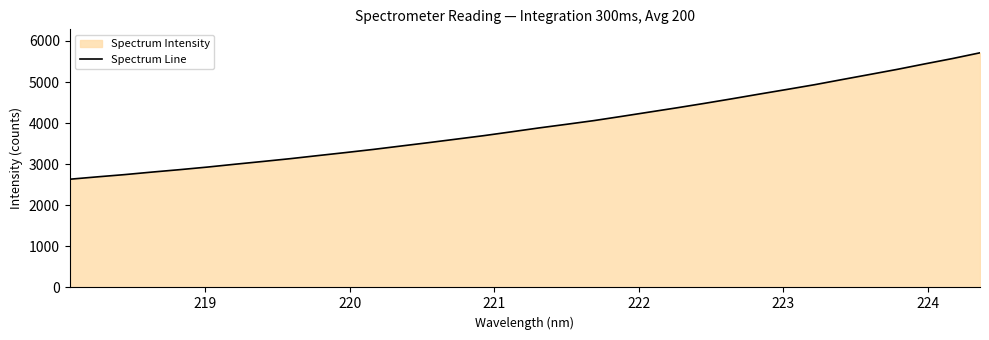

How many values are below 3883?

17